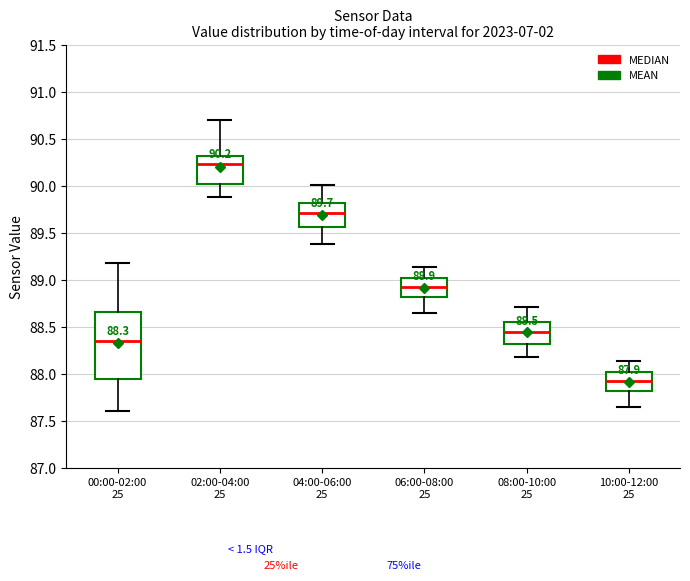

Which box has the lowest median line?

10:00-12:00 25